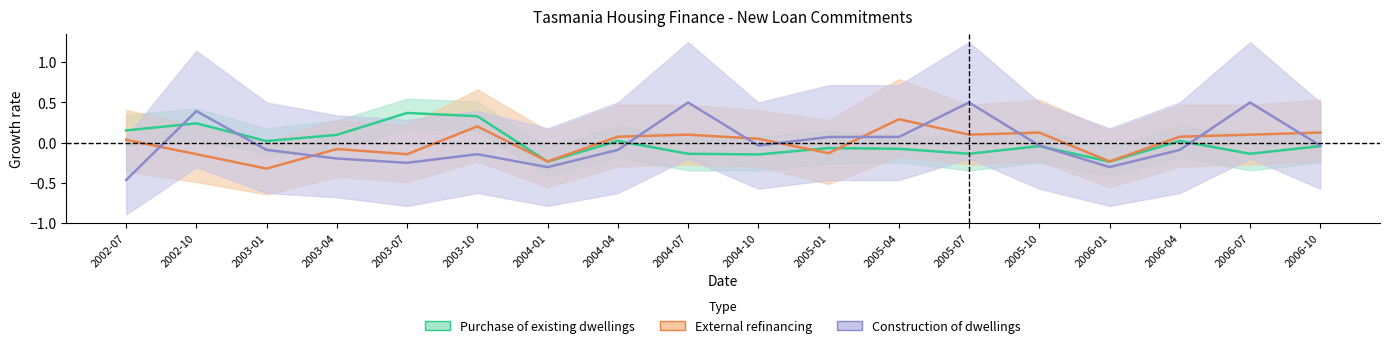

Does the chart have visible grid lines?

No